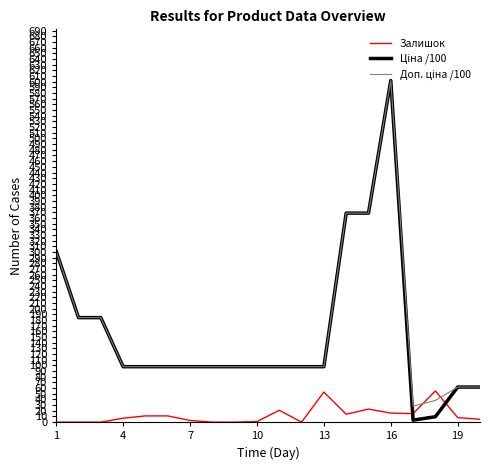

What is the maximum value shown in the chart?

602.1